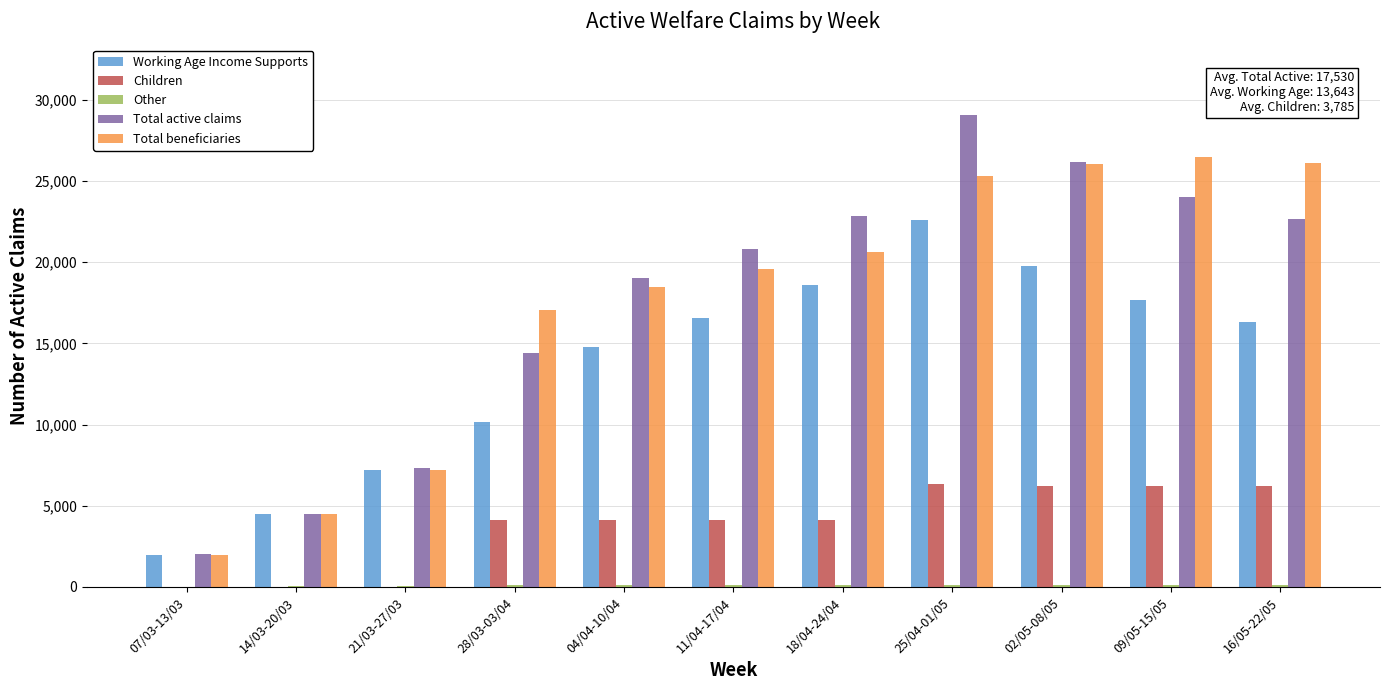

Which series changed the most between 07/03-13/03 and 21/03-27/03?

Total active claims